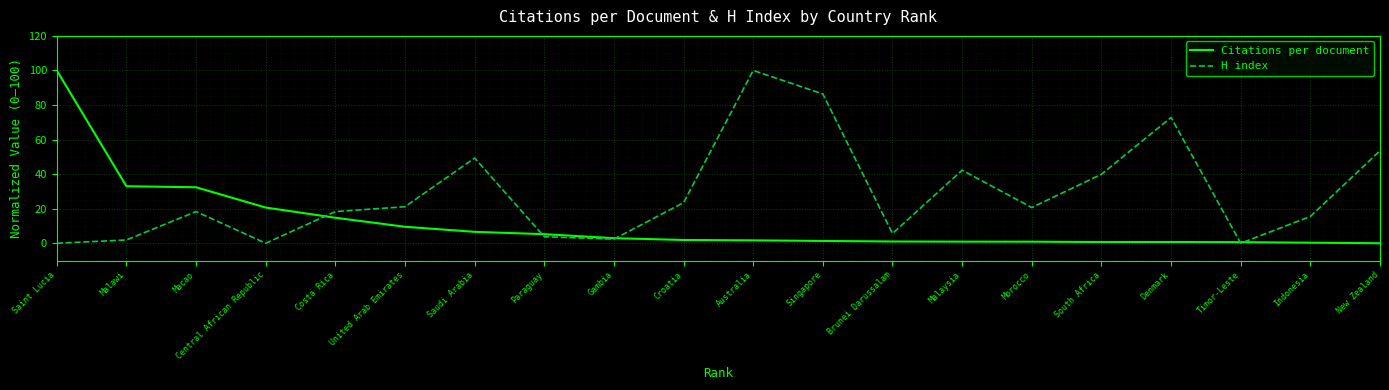

What is the greatest value displayed?

100.0